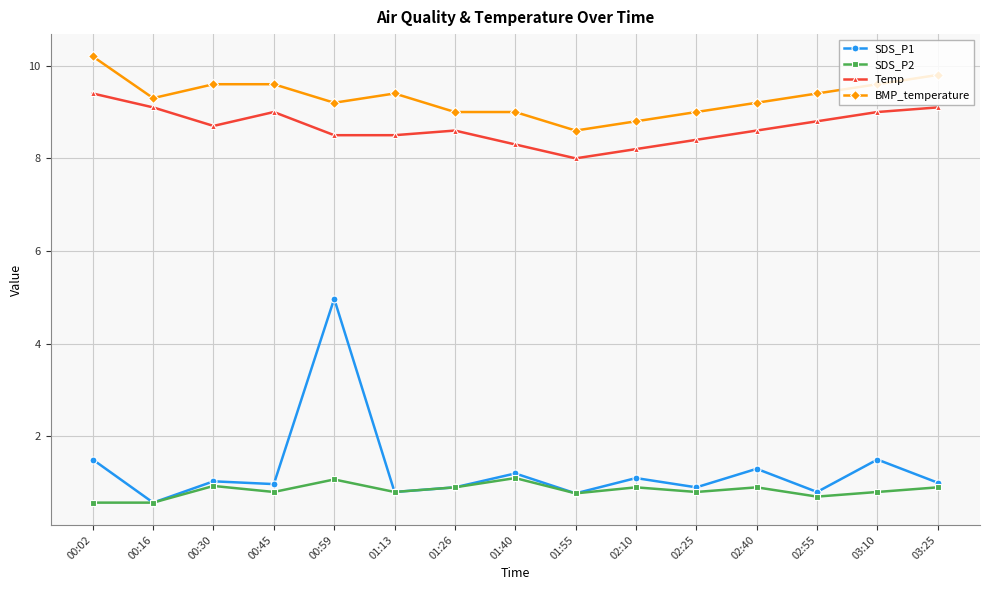

Does the chart have visible grid lines?

Yes